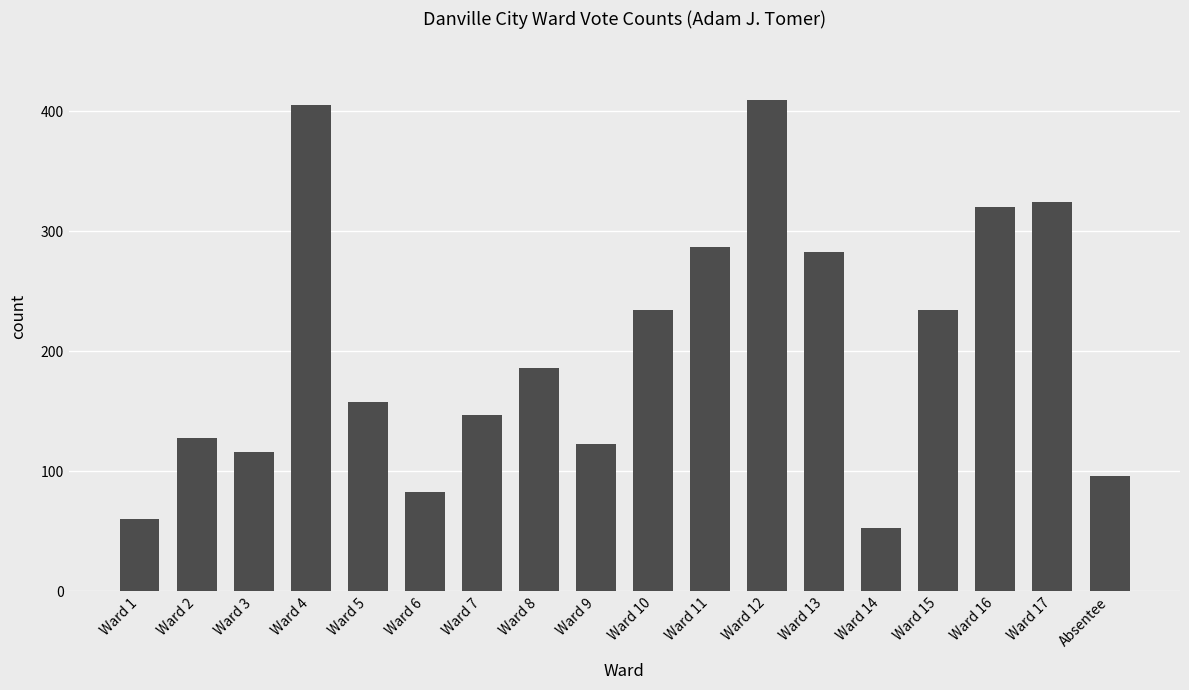

What is the change in value from Ward 1 to Ward 13?

+223